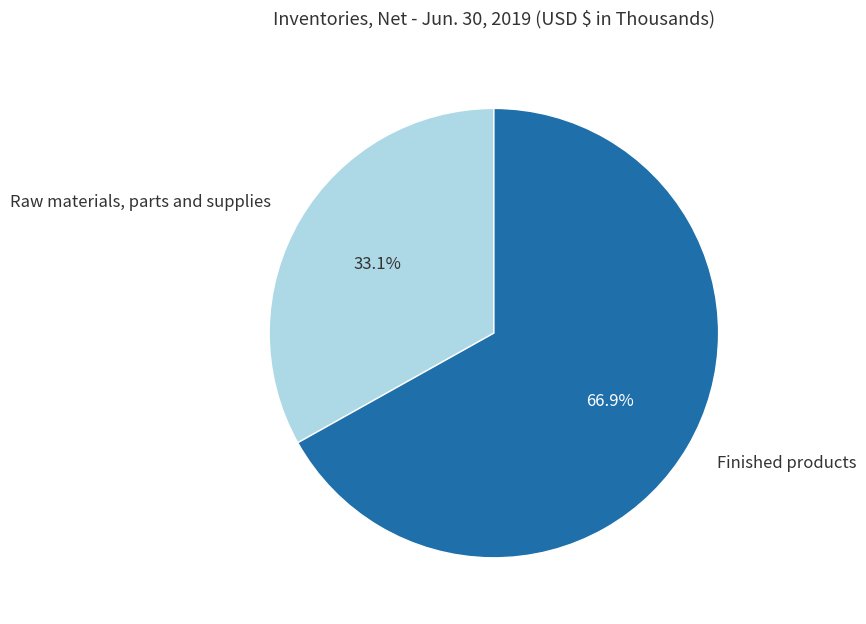

What is the smallest slice in the pie chart?

Raw materials, parts and supplies